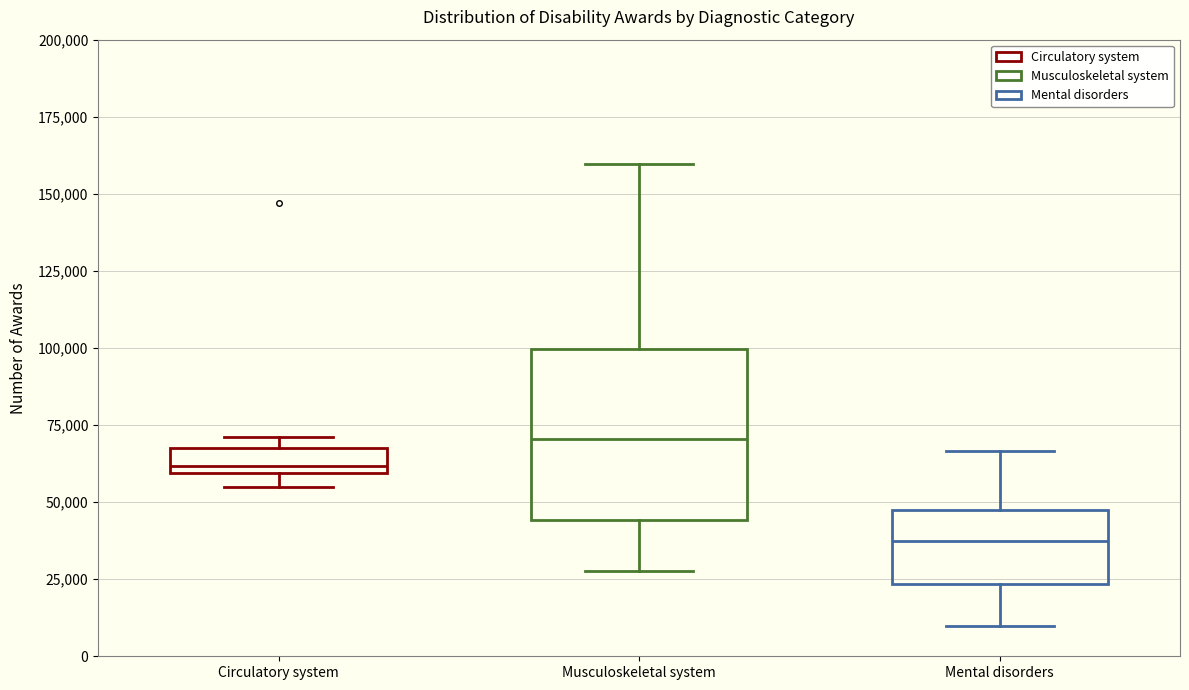

Comparing the boxes themselves (not the whiskers), which one is the tallest?

Musculoskeletal system